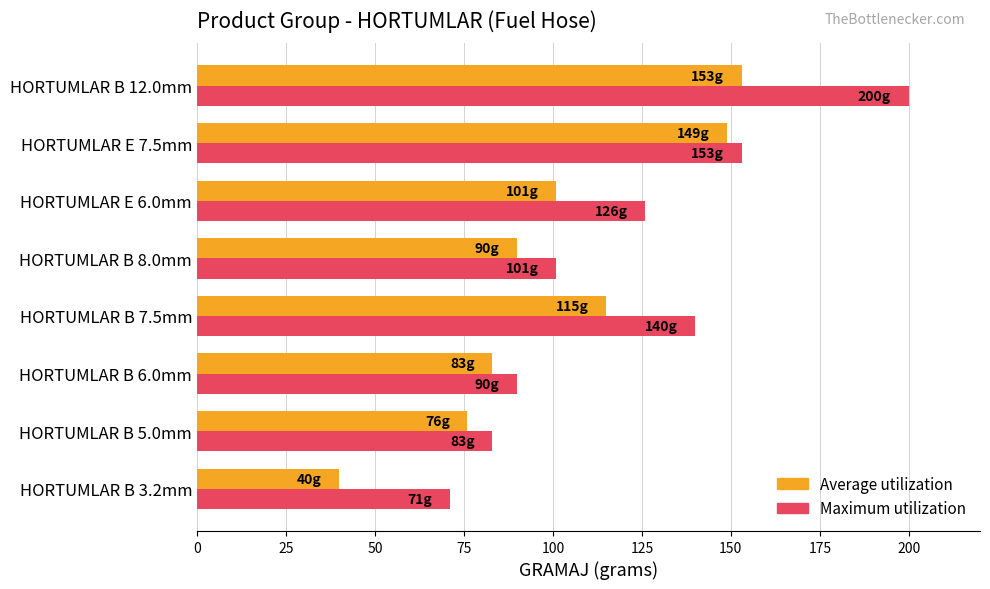

What is the sum of the Average utilization values at HORTUMLAR E 6.0mm and HORTUMLAR B 8.0mm?

191